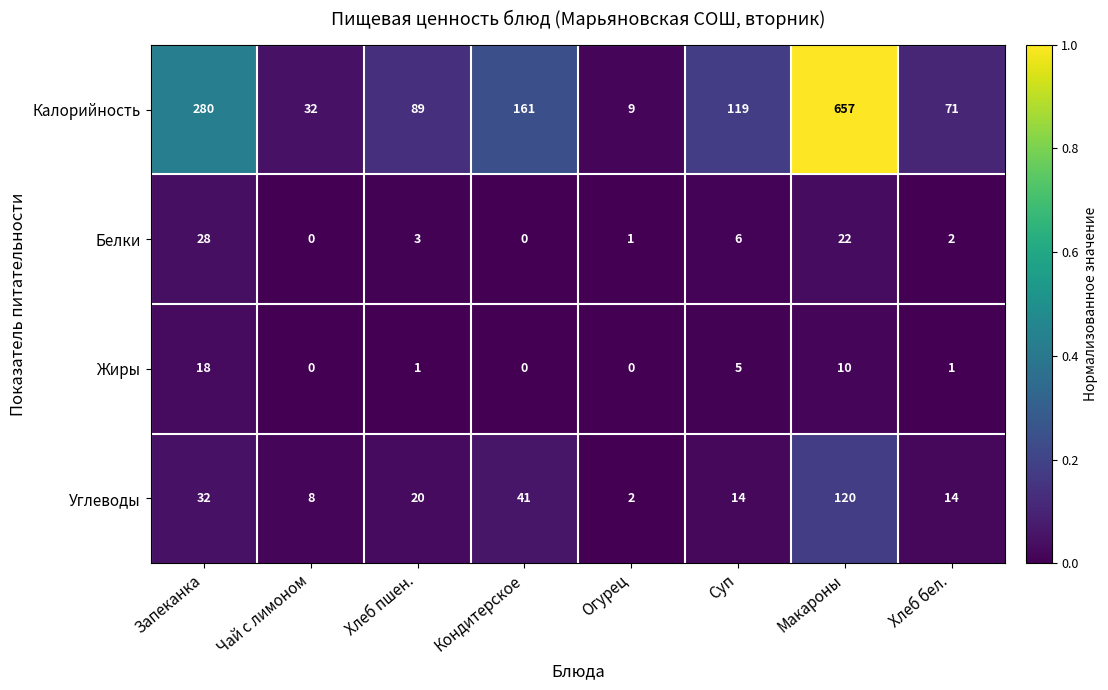

True or false: Калорийность has a value of 49 at Чай с лимоном.

False